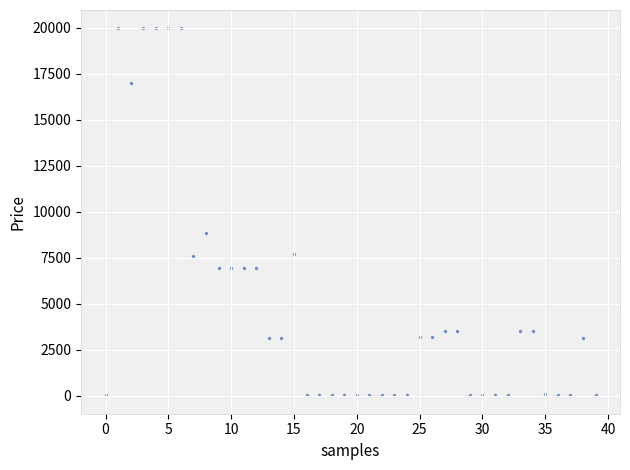

What is the range of Y values (max minus min)?

19948.2